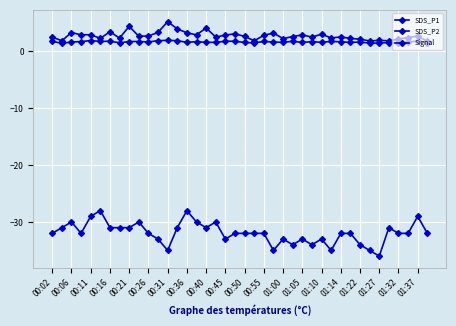

True or false: SDS_P2 and SDS_P1 cross at least once.

False